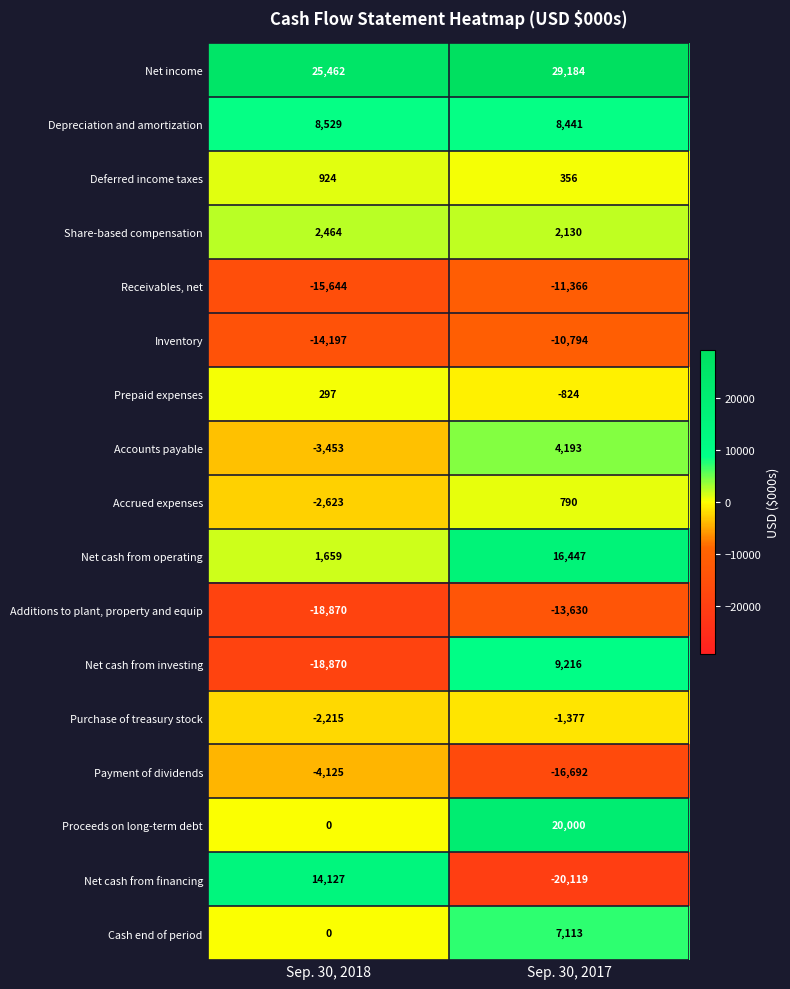

What is the difference between the maximum and minimum values in the Receivables, net series?

4278